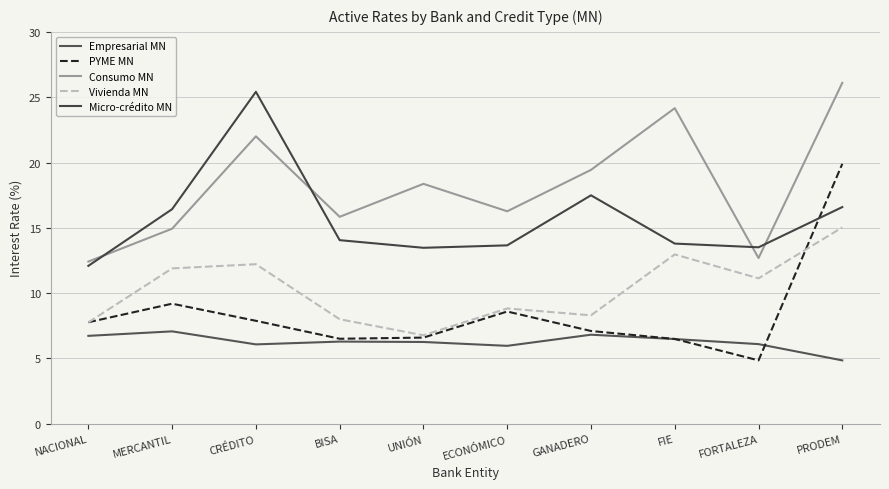

Is this an area chart (filled region under the line)?

No